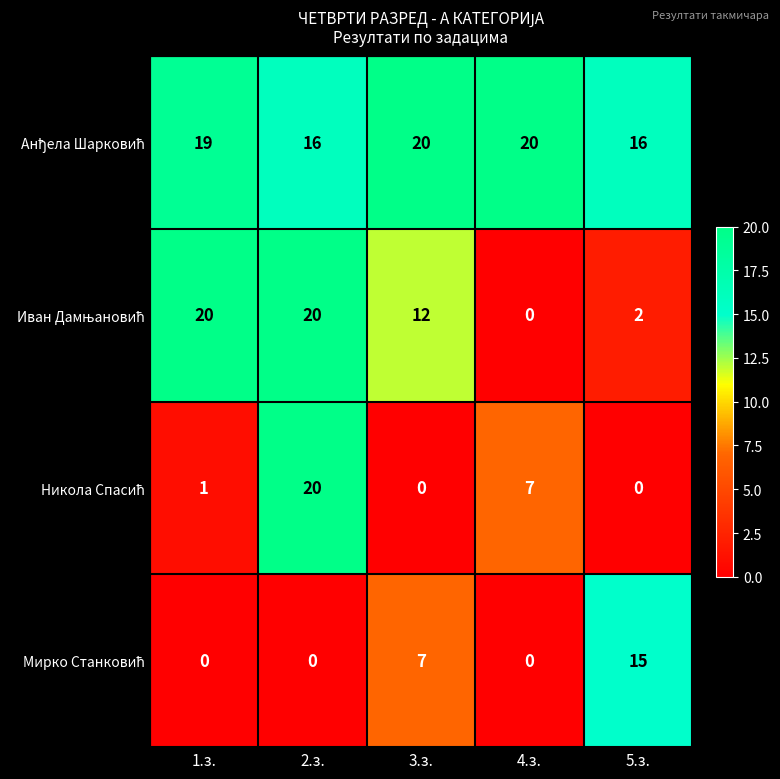

At how many categories does at least one series exceed 17?

4